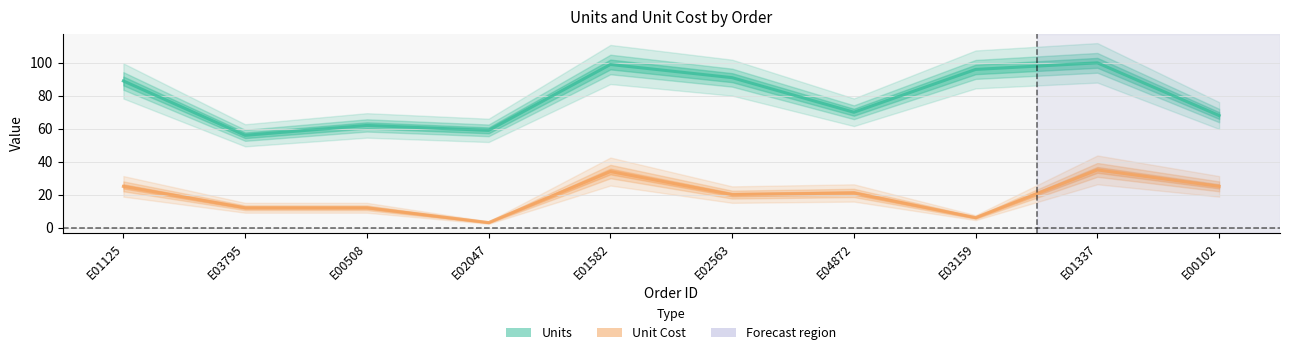

Which label corresponds to the largest value in the chart?

E01337